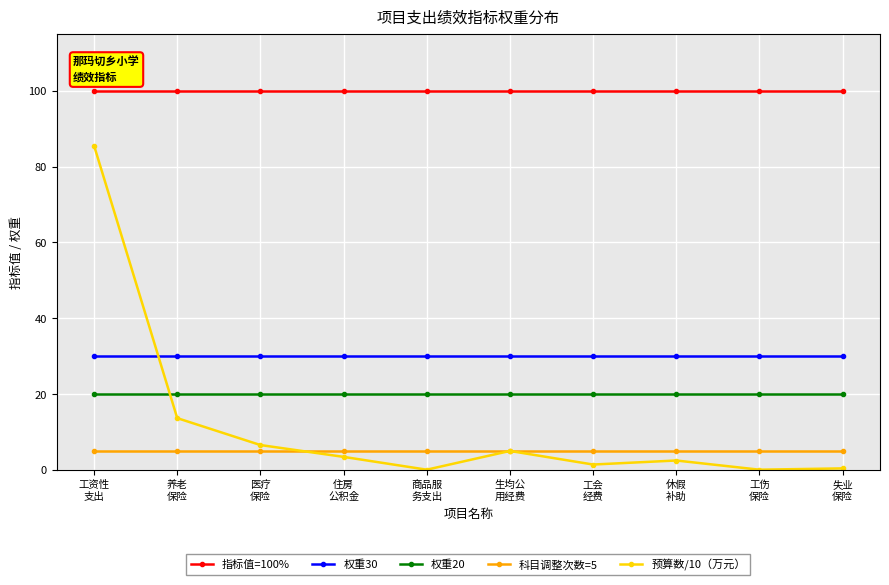

Read the 权重20 value at 工伤
保险.

20.0